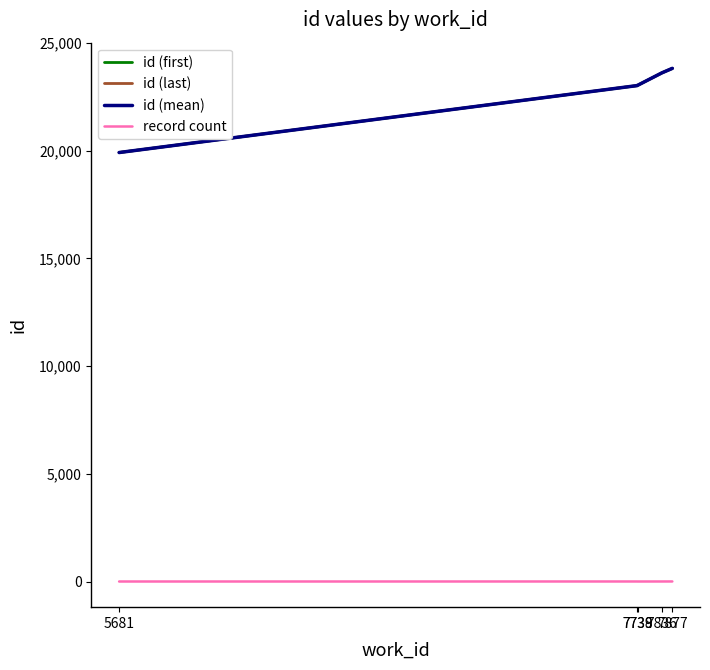

What is the difference between the maximum and minimum values in the id (last) series?

3908.0